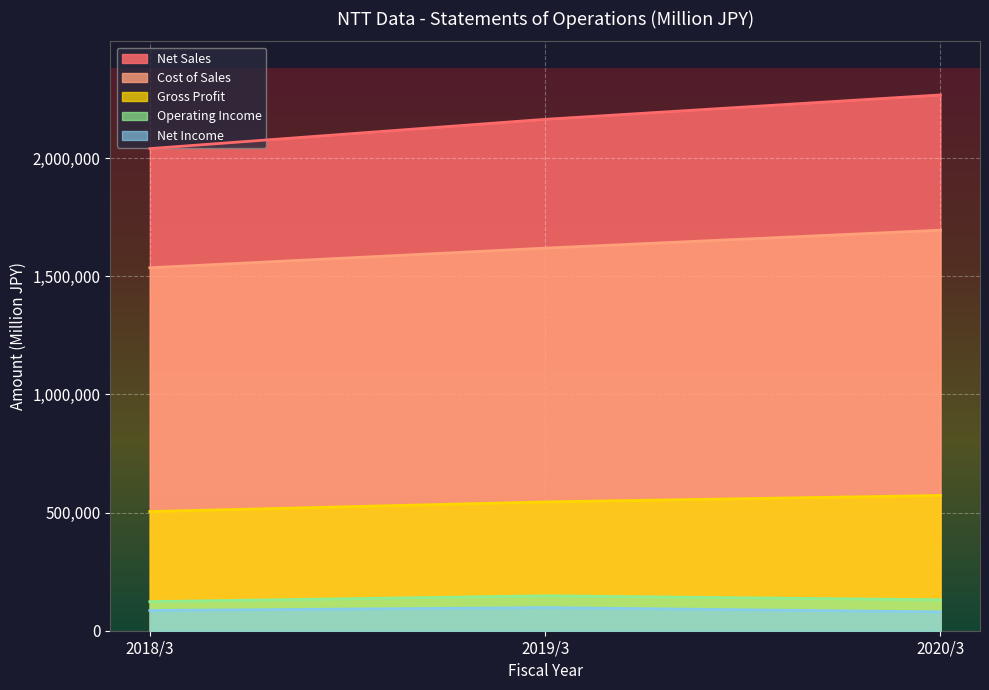

Is the value of Gross Profit at 2020/3 greater than the value of Net Income at 2019/3?

Yes